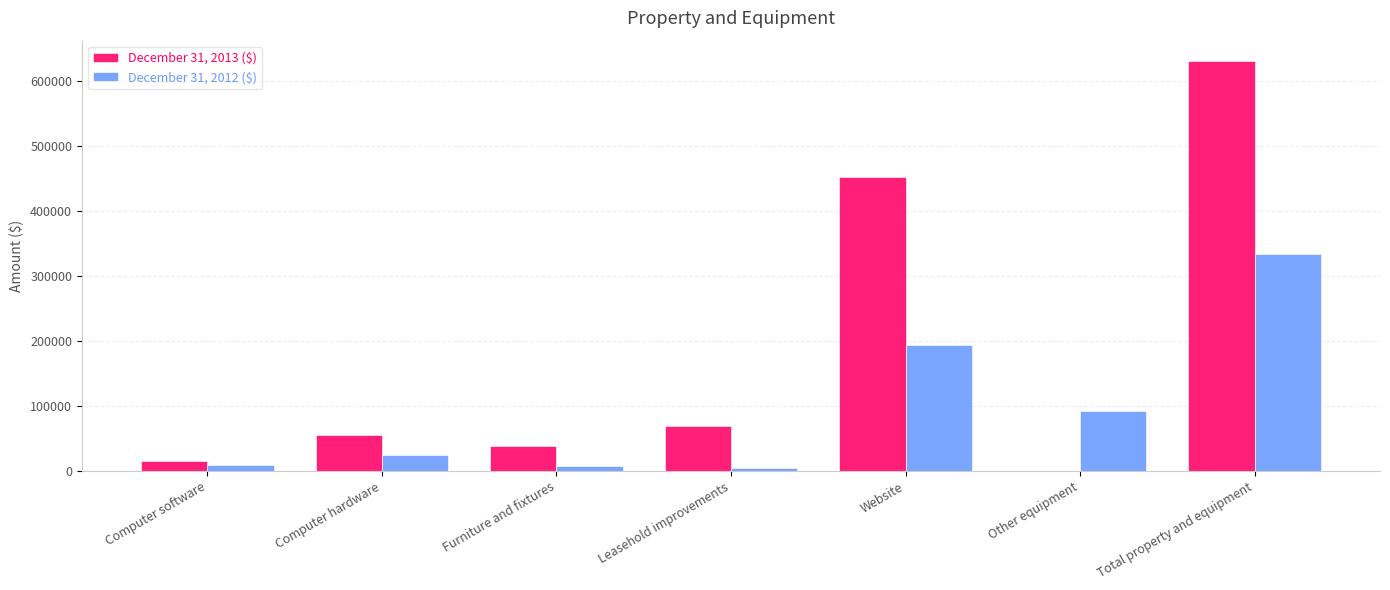

Which series has the largest total across all categories?

December 31, 2013 ($)